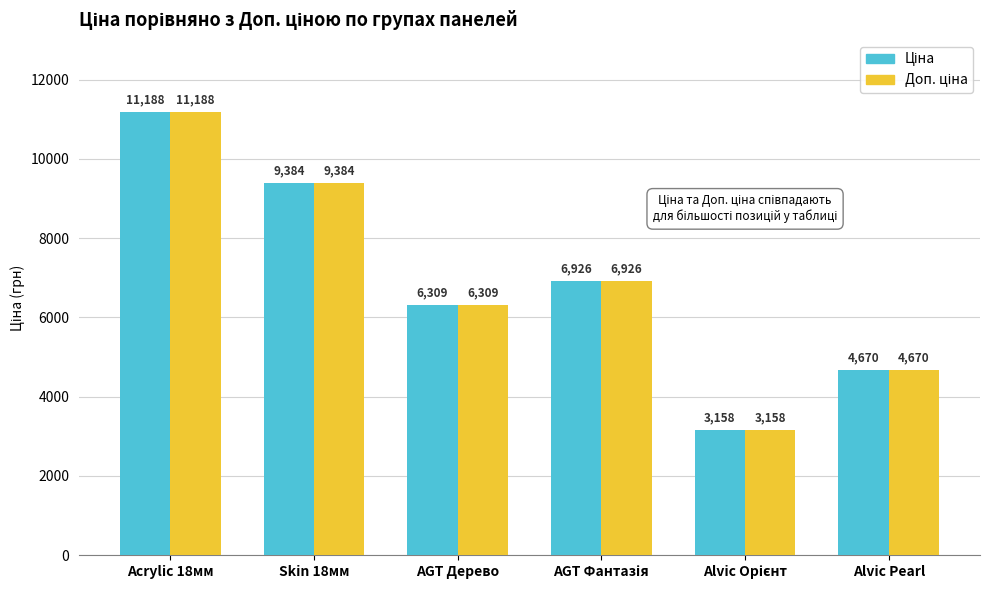

What is the greatest value displayed?

11188.2